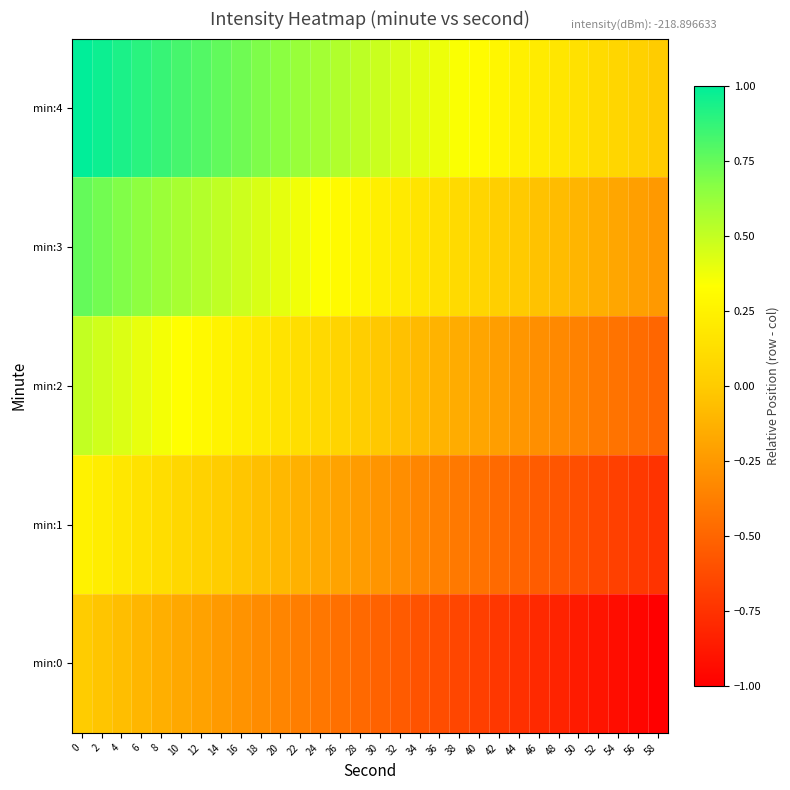

Reading left to right, what are all the values shown in this chart?

min:0: 0=0.0	2=-0.0	4=-0.1	6=-0.1	8=-0.1	10=-0.2	12=-0.2	14=-0.2	16=-0.3	18=-0.3	20=-0.3	22=-0.4	24=-0.4	26=-0.4	28=-0.5	30=-0.5	32=-0.6	34=-0.6	36=-0.6	38=-0.7	40=-0.7	42=-0.7	44=-0.8	46=-0.8	48=-0.8	50=-0.9	52=-0.9	54=-0.9	56=-1.0	58=-1.0
min:1: 0=0.2	2=0.2	4=0.2	6=0.1	8=0.1	10=0.1	12=0.0	14=0.0	16=-0.0	18=-0.1	20=-0.1	22=-0.1	24=-0.2	26=-0.2	28=-0.2	30=-0.3	32=-0.3	34=-0.3	36=-0.4	38=-0.4	40=-0.4	42=-0.5	44=-0.5	46=-0.5	48=-0.6	50=-0.6	52=-0.6	54=-0.7	56=-0.7	58=-0.8
min:2: 0=0.5	2=0.5	4=0.4	6=0.4	8=0.4	10=0.3	12=0.3	14=0.3	16=0.2	18=0.2	20=0.2	22=0.1	24=0.1	26=0.1	28=0.0	30=-0.0	32=-0.1	34=-0.1	36=-0.1	38=-0.2	40=-0.2	42=-0.2	44=-0.3	46=-0.3	48=-0.3	50=-0.4	52=-0.4	54=-0.4	56=-0.5	58=-0.5
min:3: 0=0.8	2=0.7	4=0.7	6=0.6	8=0.6	10=0.6	12=0.5	14=0.5	16=0.5	18=0.4	20=0.4	22=0.4	24=0.3	26=0.3	28=0.3	30=0.2	32=0.2	34=0.2	36=0.1	38=0.1	40=0.1	42=0.0	44=-0.0	46=-0.0	48=-0.1	50=-0.1	52=-0.1	54=-0.2	56=-0.2	58=-0.2
min:4: 0=1.0	2=1.0	4=0.9	6=0.9	8=0.9	10=0.8	12=0.8	14=0.8	16=0.7	18=0.7	20=0.7	22=0.6	24=0.6	26=0.6	28=0.5	30=0.5	32=0.4	34=0.4	36=0.4	38=0.3	40=0.3	42=0.3	44=0.2	46=0.2	48=0.2	50=0.1	52=0.1	54=0.1	56=0.0	58=0.0